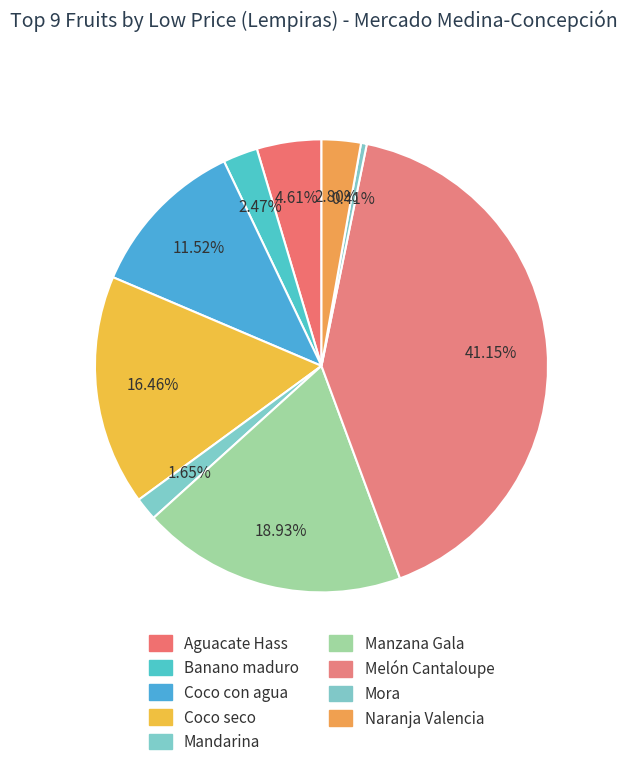

Count the number of slices in the pie.

9